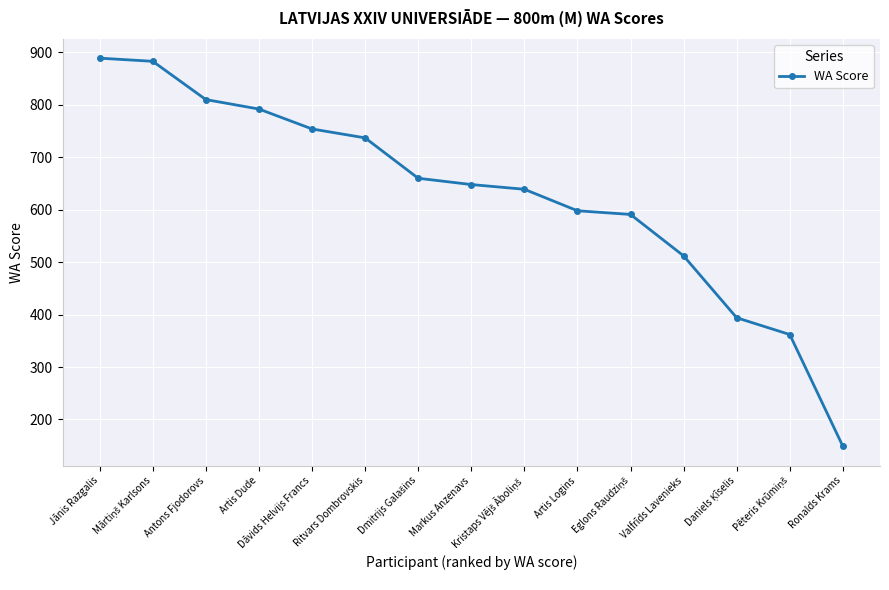

Where does the data first go above 648?

Jānis Razgalis